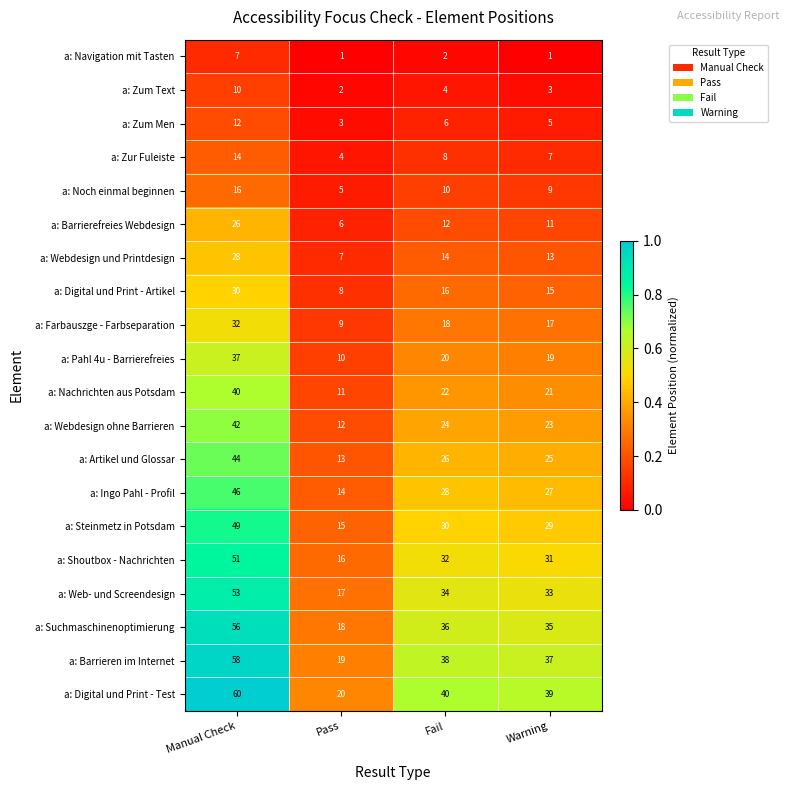

At which label is a: Noch einmal beginnen closest to 10?

Fail